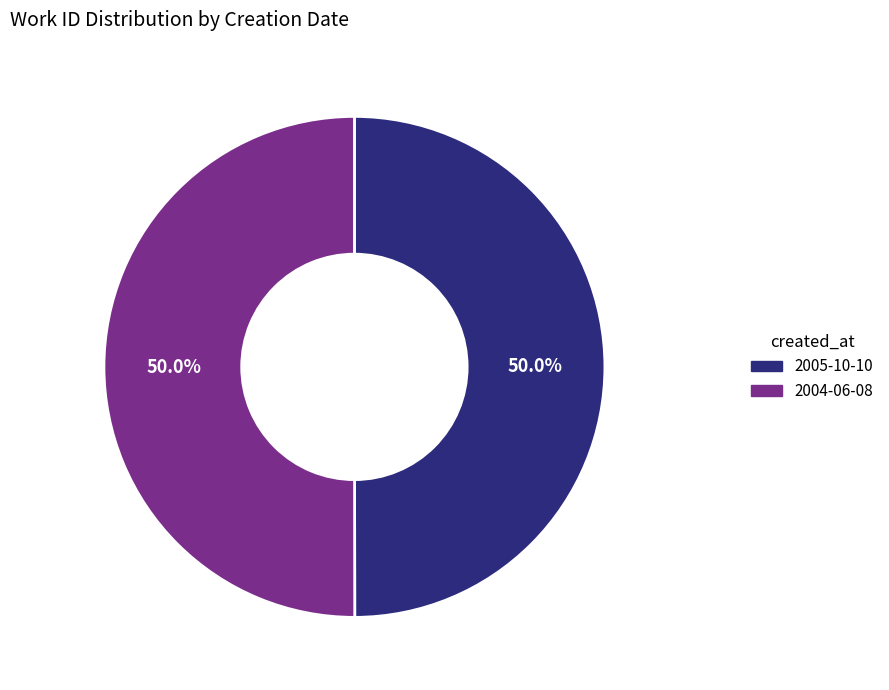

True or false: 2005-10-10 accounts for 50% of the total.

True